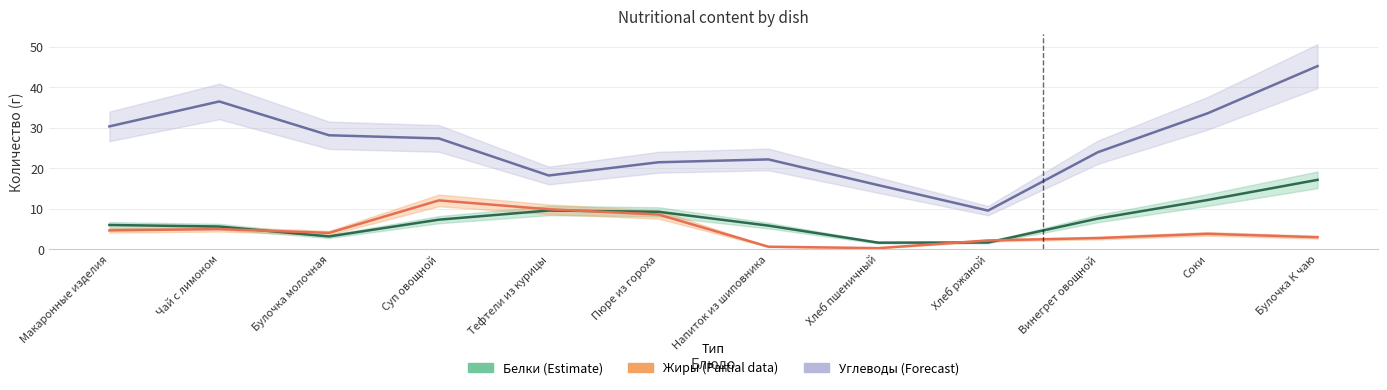

Is the value of Жиры (Partial) at Суп овощной greater than the value of Белки (Estimate) at Хлеб ржаной?

Yes